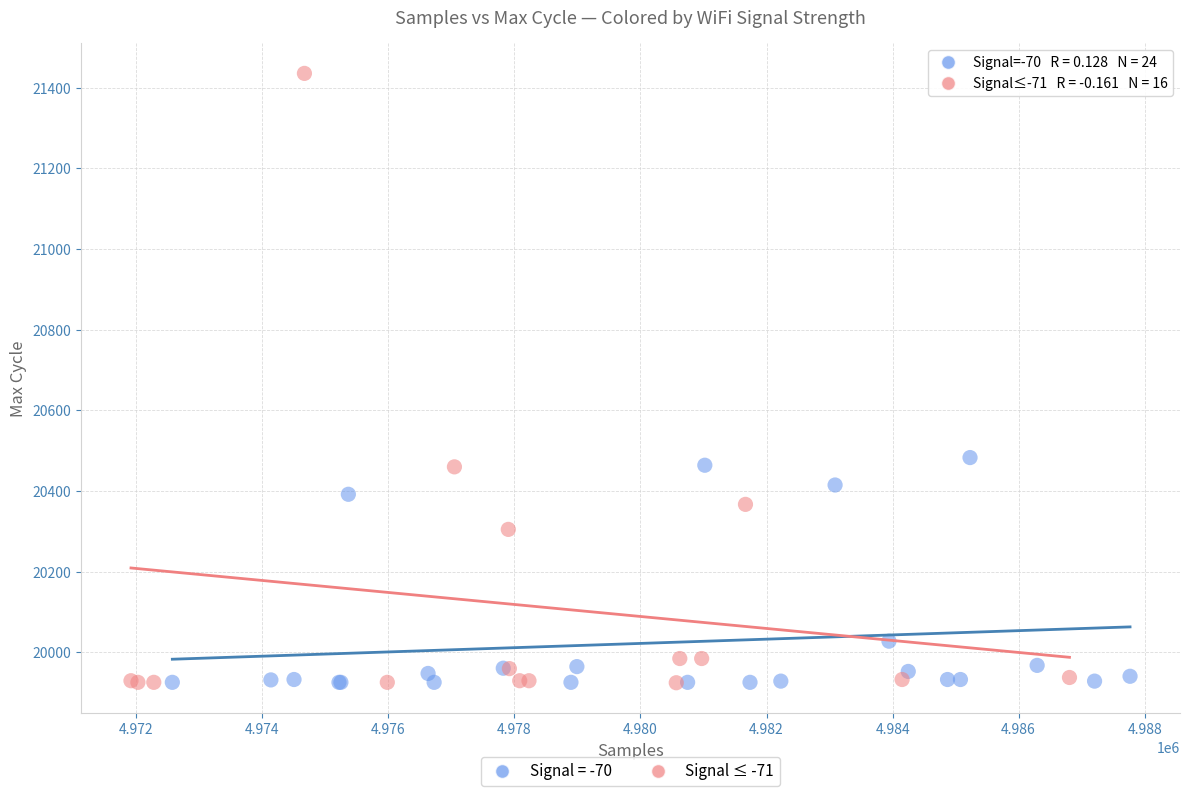

Which series has the largest Y range (max minus min)?

Signal ≤ -71